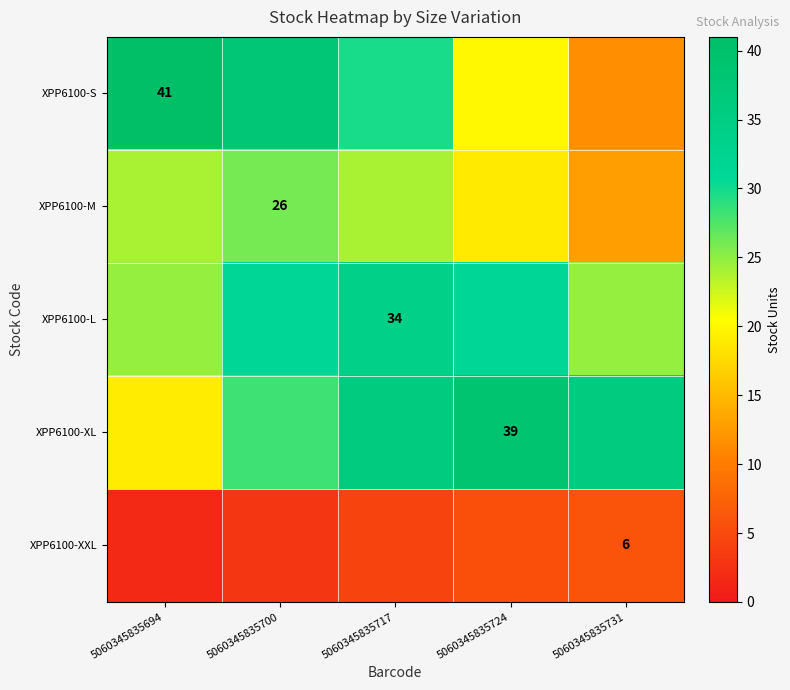

Which series has the largest range (max minus min)?

XPP6100-S